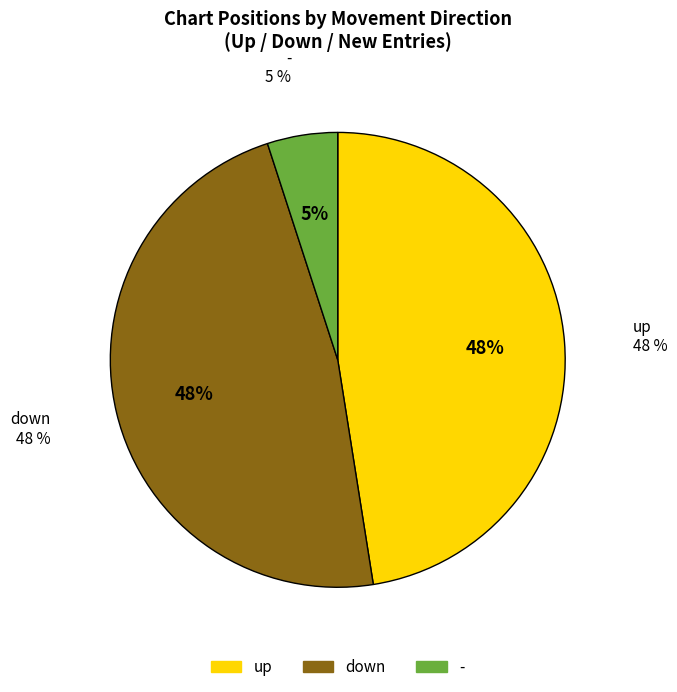

What is the smallest slice in the pie chart?

-